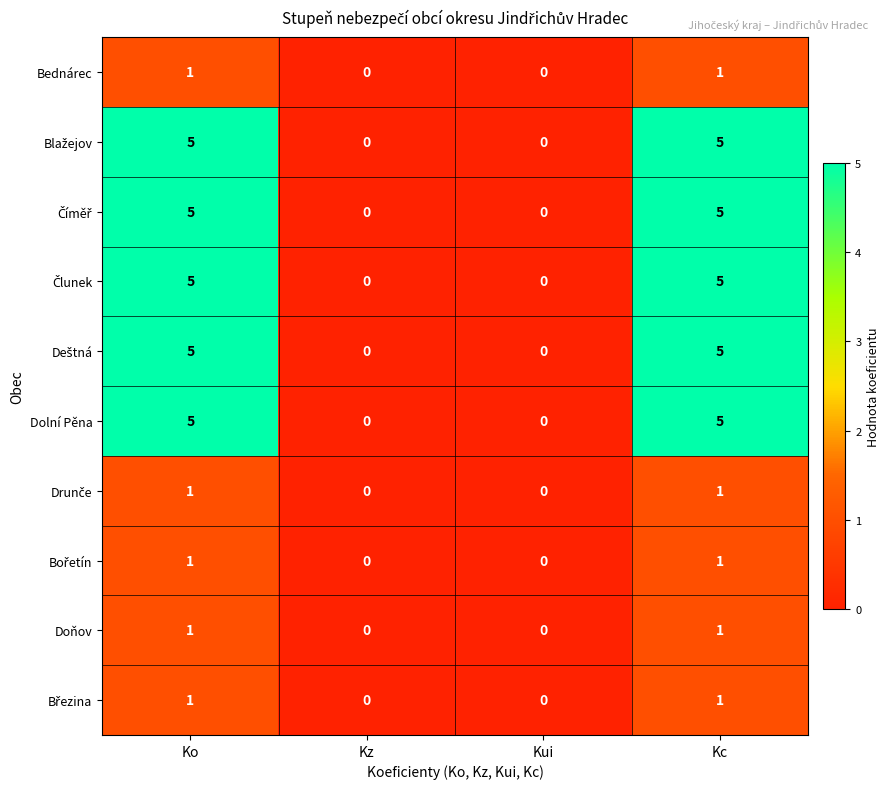

The Bednárec series shows 1 at Ko. True or false?

True